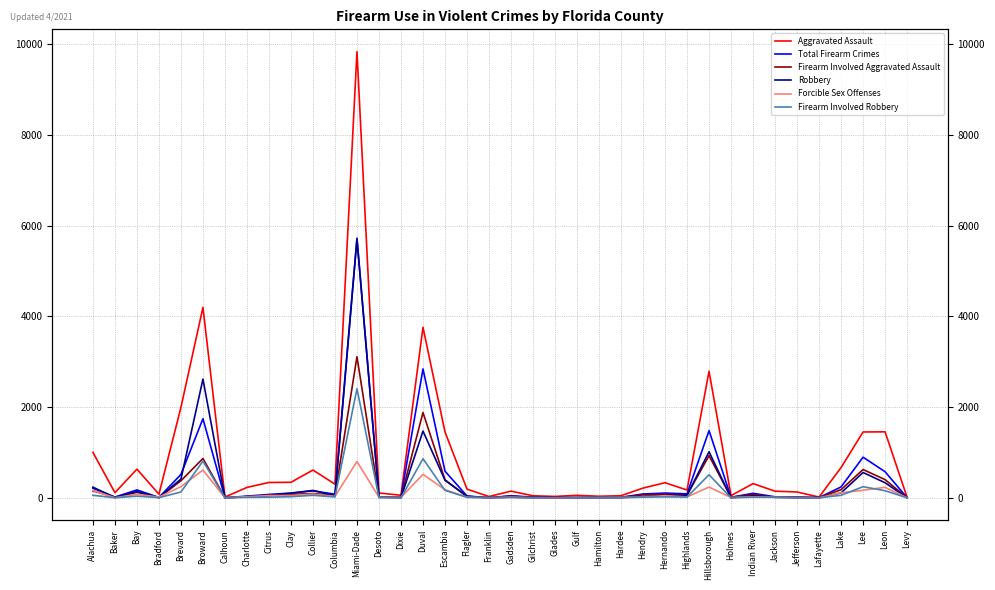

What is the label of the 32nd point from the left?

Jackson